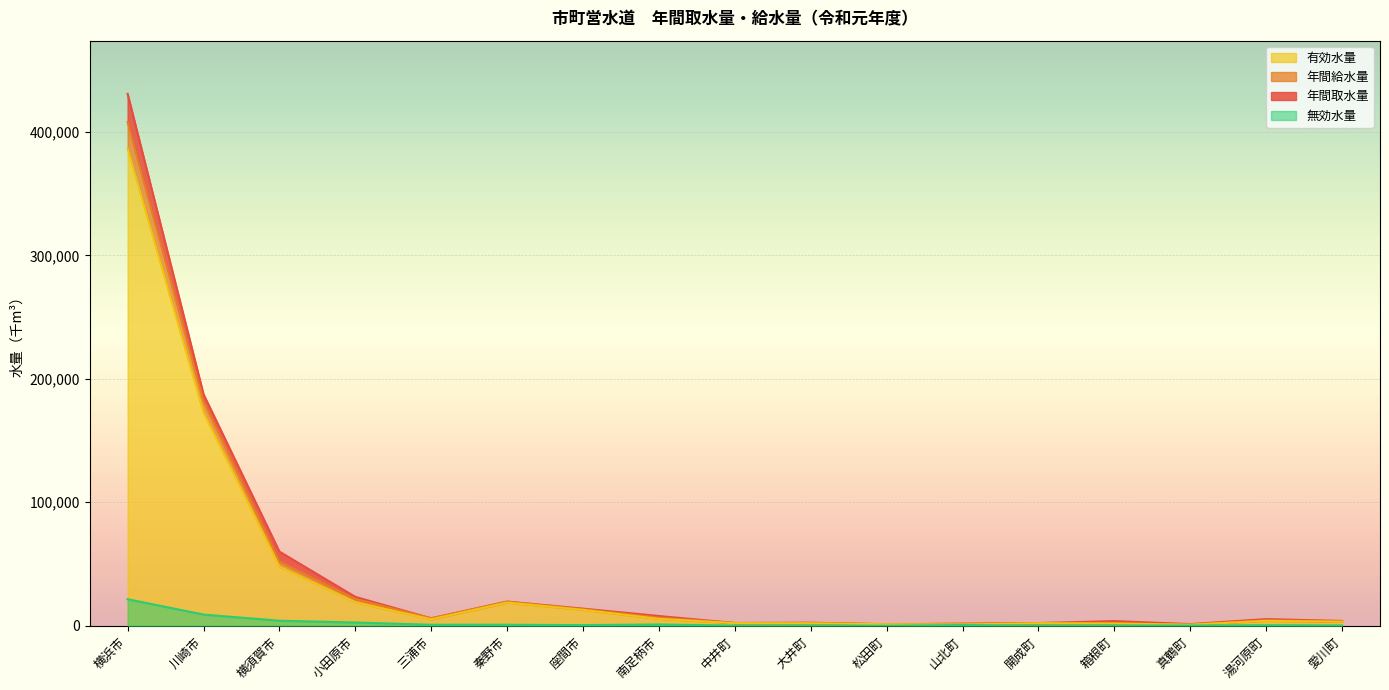

What is the average value of the 無効水量 series?

2497